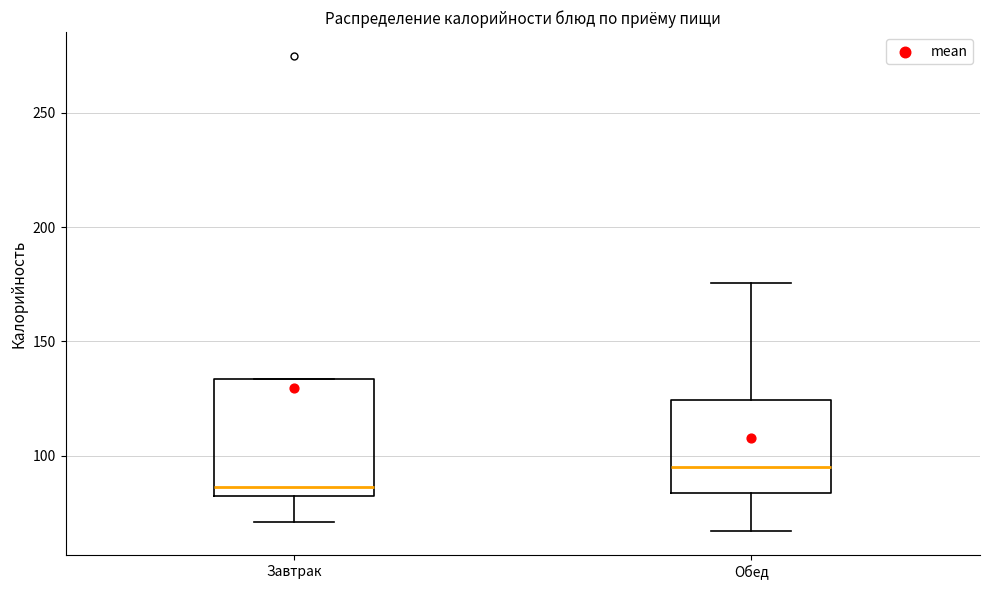

Which box has the highest median line?

Обед